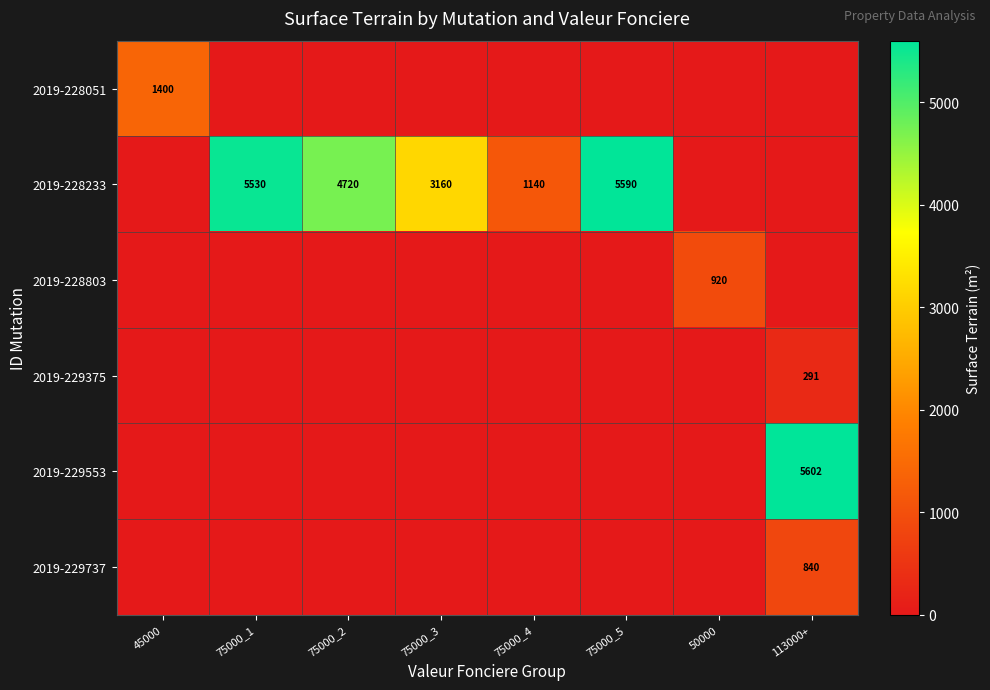

Between 75000_2 and 50000, which is larger?

75000_2